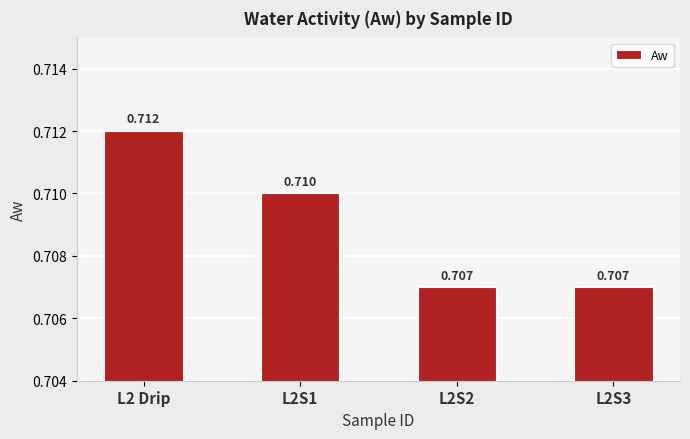

Rank the categories by value from lowest to highest.

L2S2, L2S3, L2S1, L2 Drip